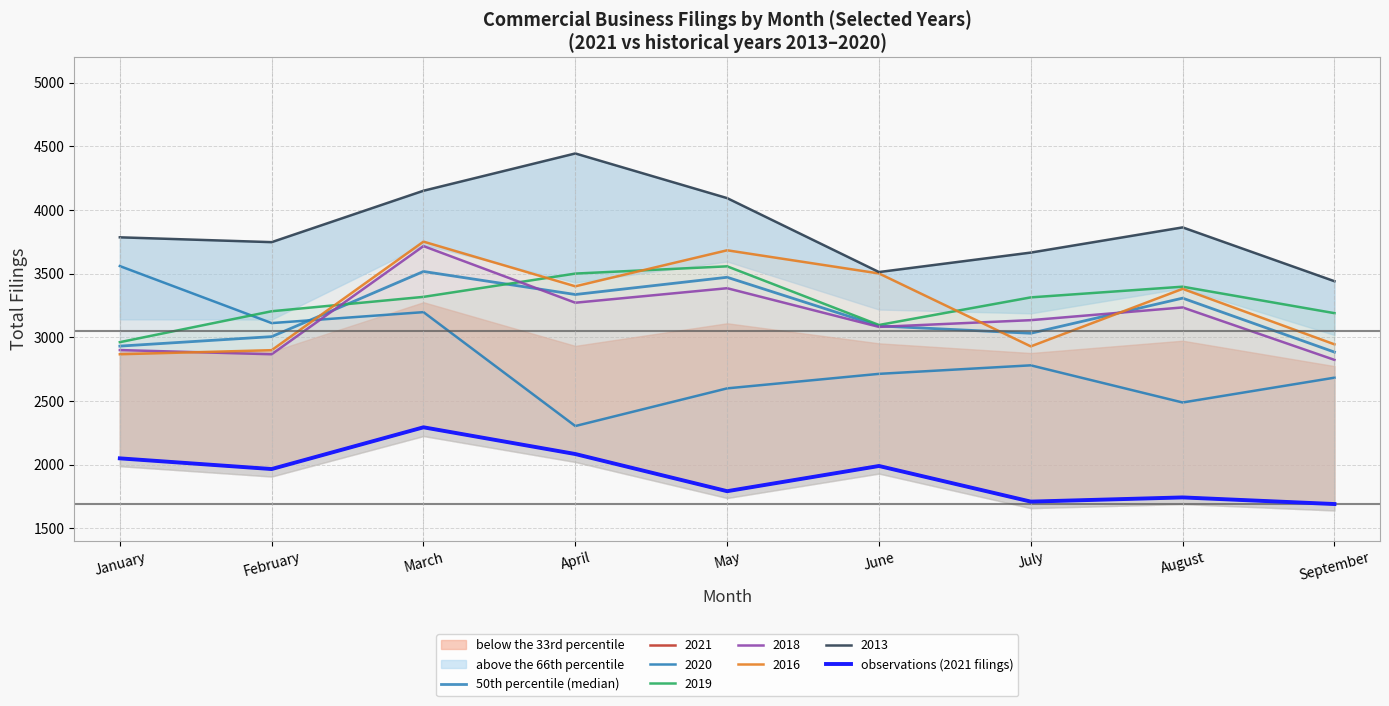

How many values in the observations (2021 filings) series exceed 1965?

4